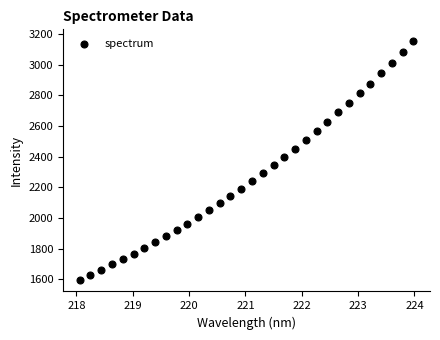

What is the range of Y values (max minus min)?

1553.1